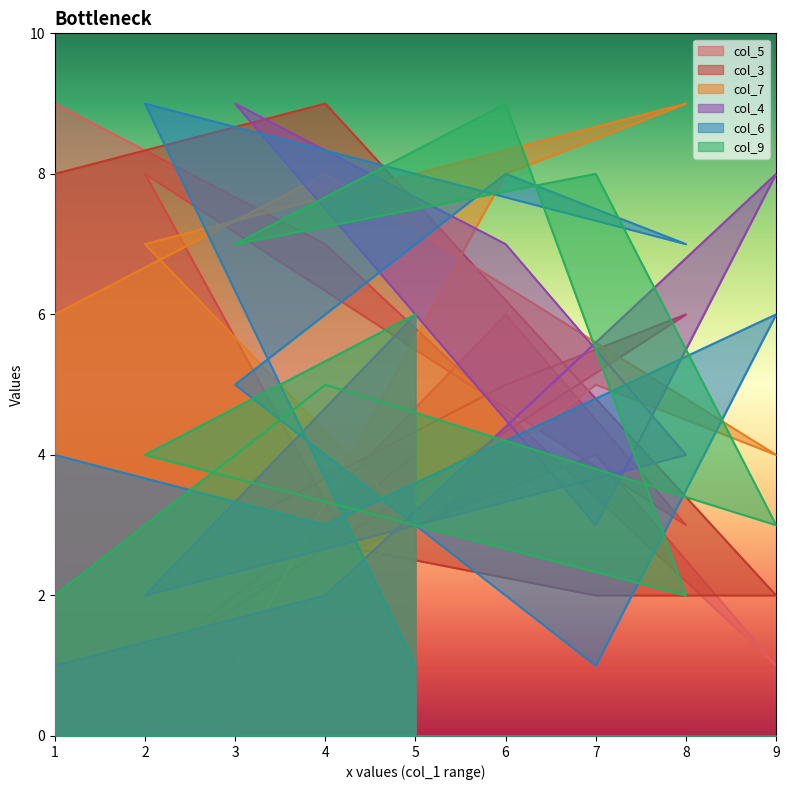

What are all the series names shown in the legend?

col_5, col_3, col_7, col_4, col_6, col_9